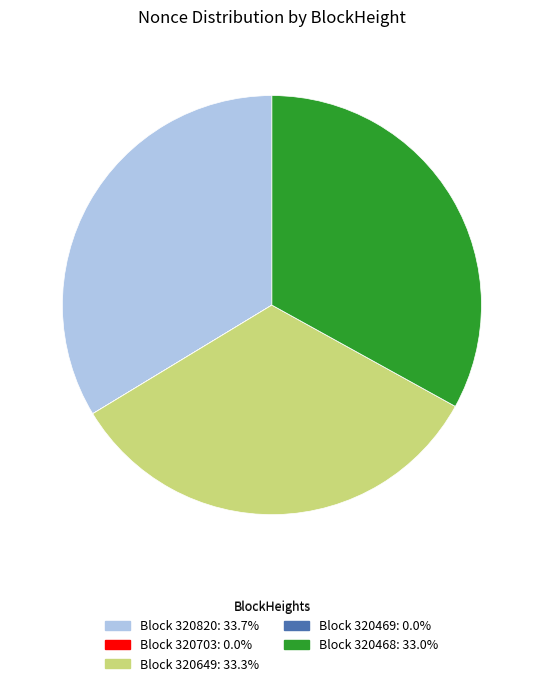

Approximately how many times larger is the value at Block 320468: 33.0% compared to Block 320649: 33.3%?

1.0